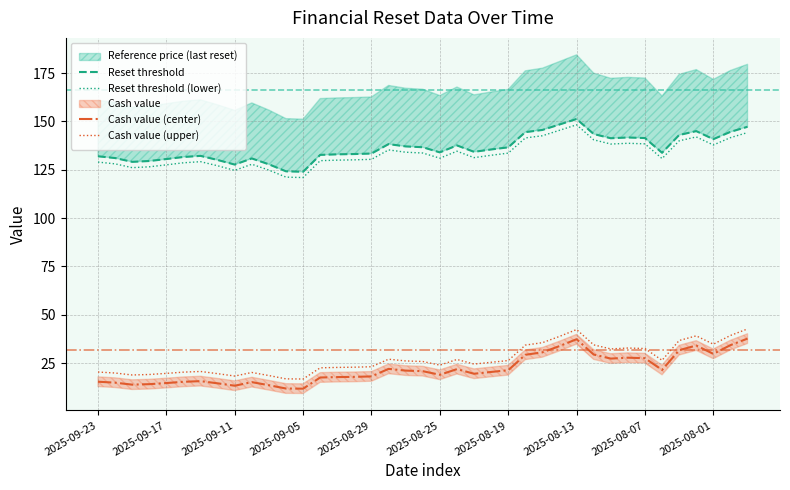

Rank the series by their maximum value, from lowest to highest.

Cash value (center), Cash value (upper), Reset threshold (lower), Reset threshold